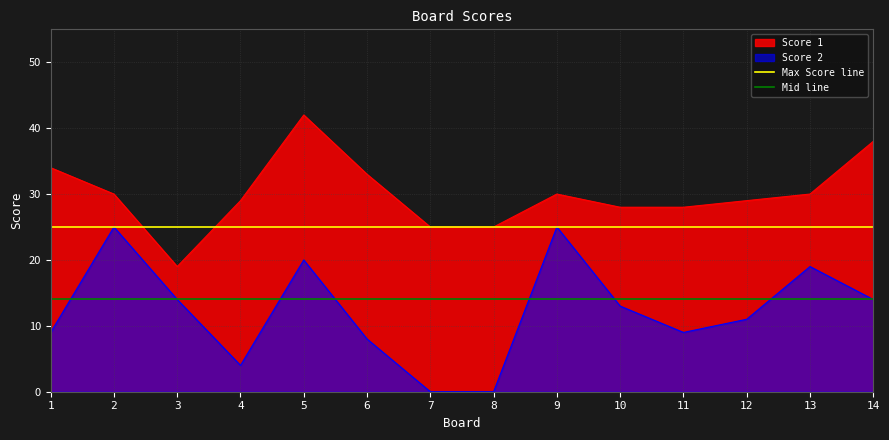

Is the value of Score 1 at 3 greater than the value of Score 2 at 11?

Yes